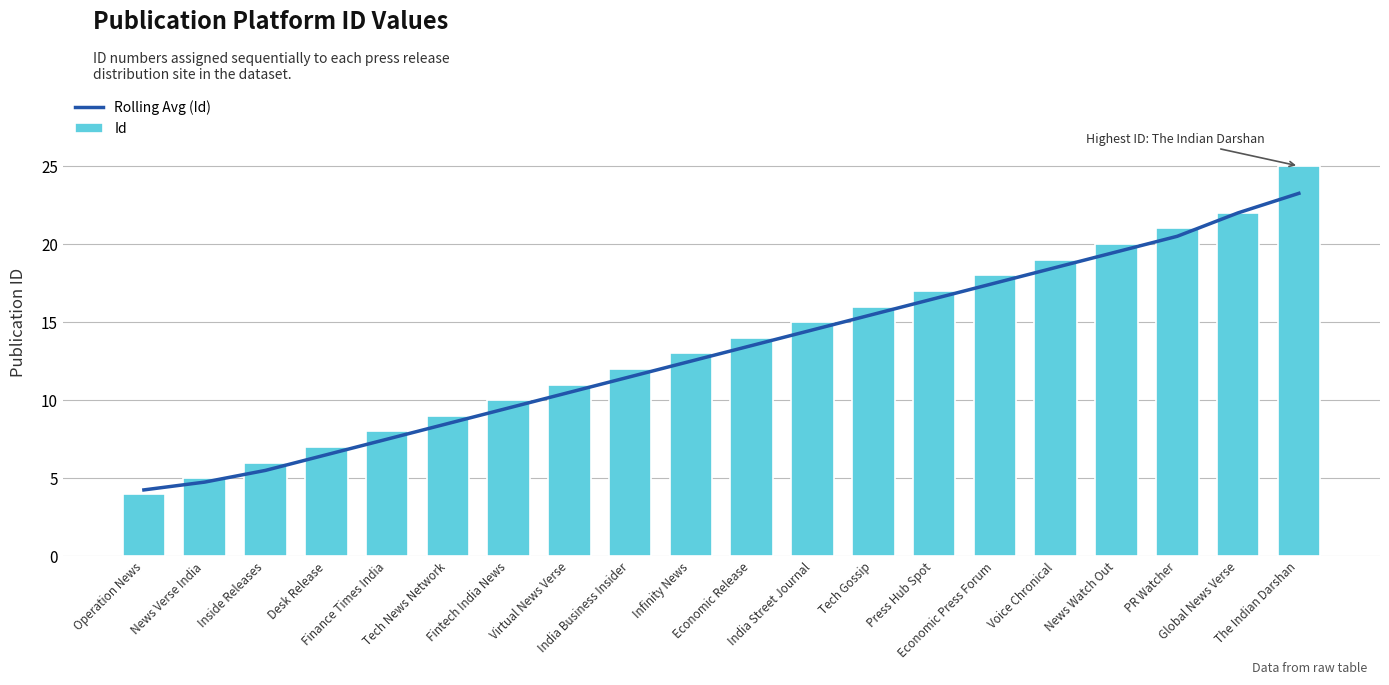

What is the sum of the Id values at India Street Journal and Economic Press Forum?

33